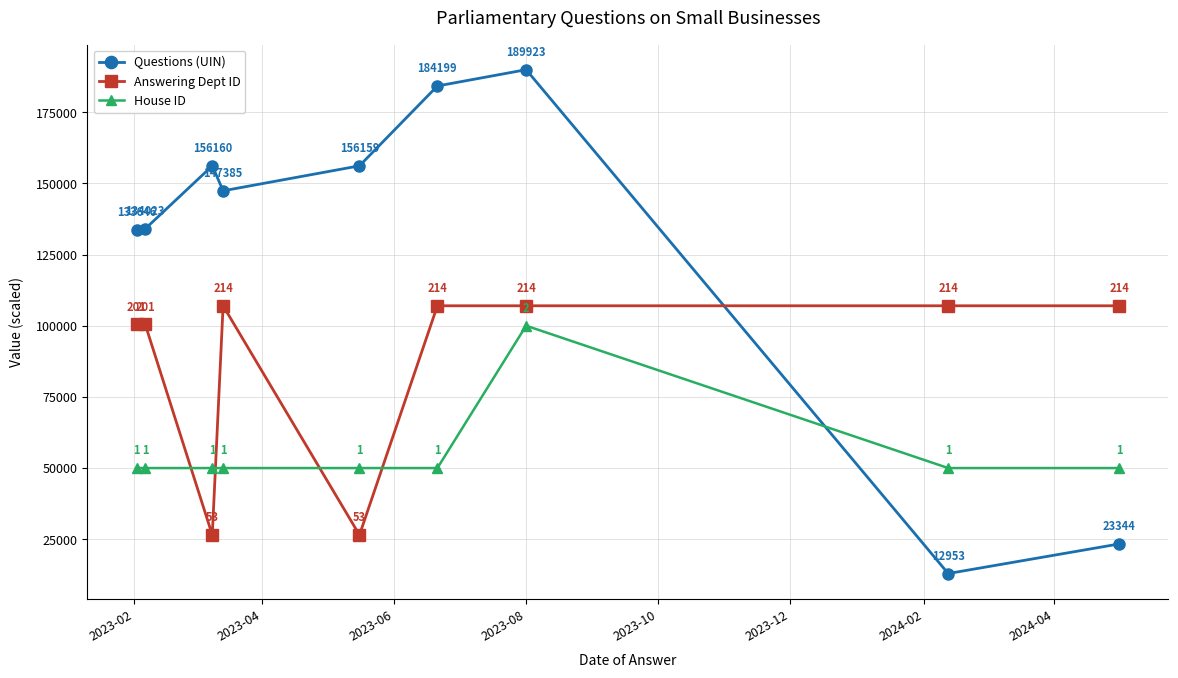

What is the value of the Answering Dept ID point at the 4th from the left?

107000